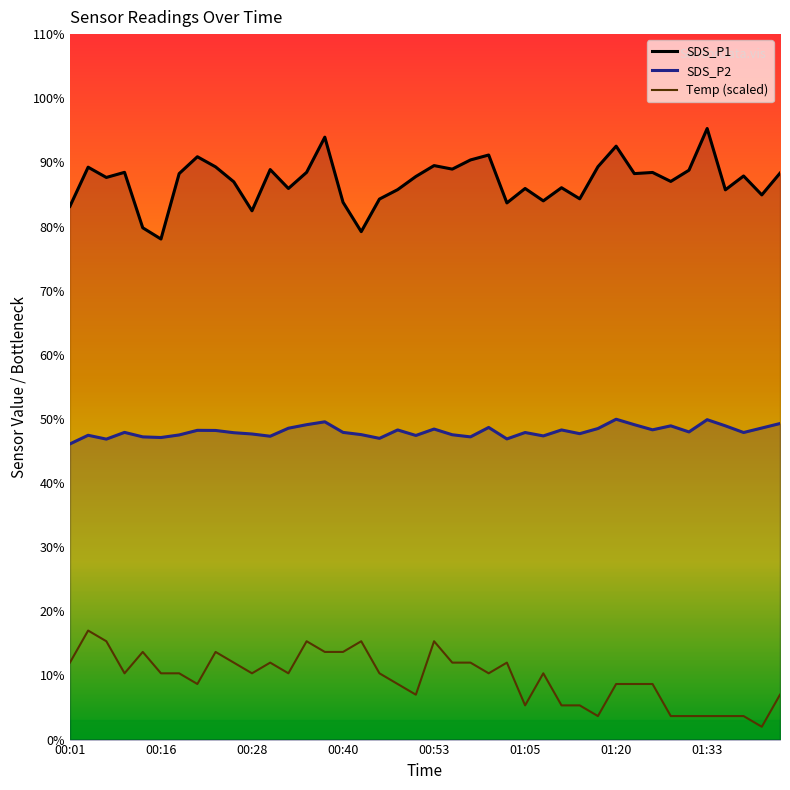

The value of Temp (scaled) at 00:16 is 10.3. True or false?

True